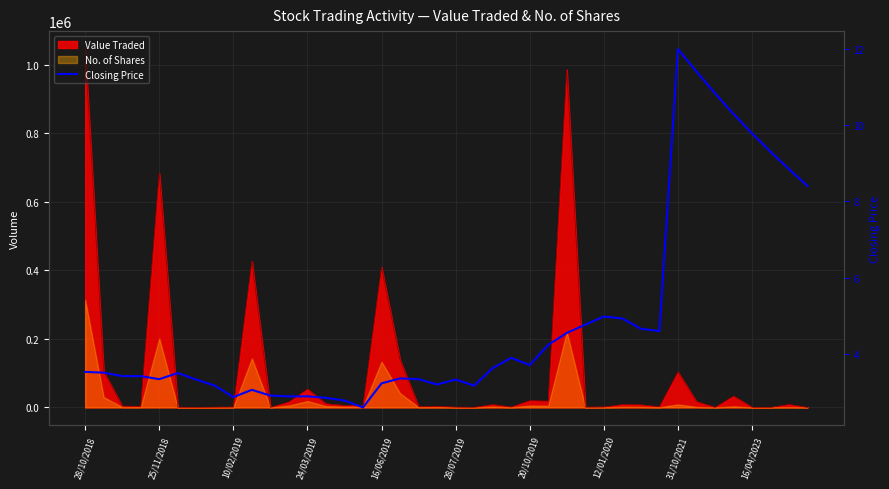

What is the ratio of the value at 20/10/2019 to the value at 28/07/2019?

1.1